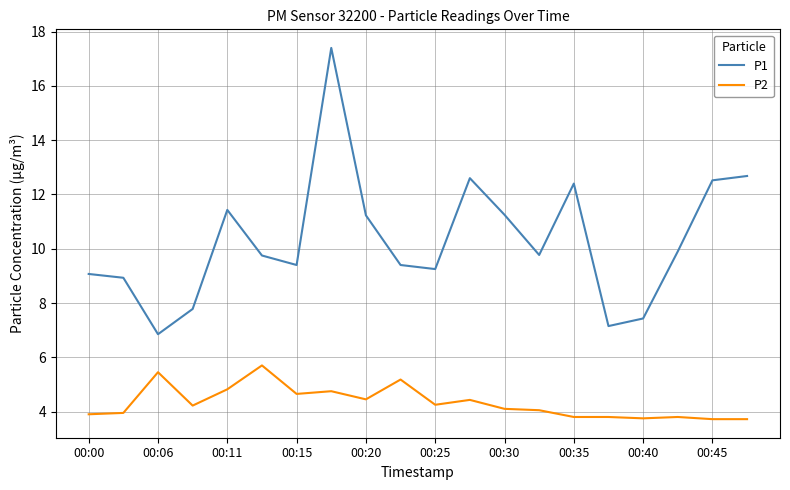

Does the chart have visible grid lines?

Yes